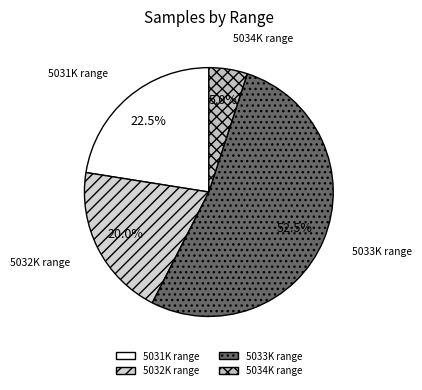

Which slice is the largest?

5033K range